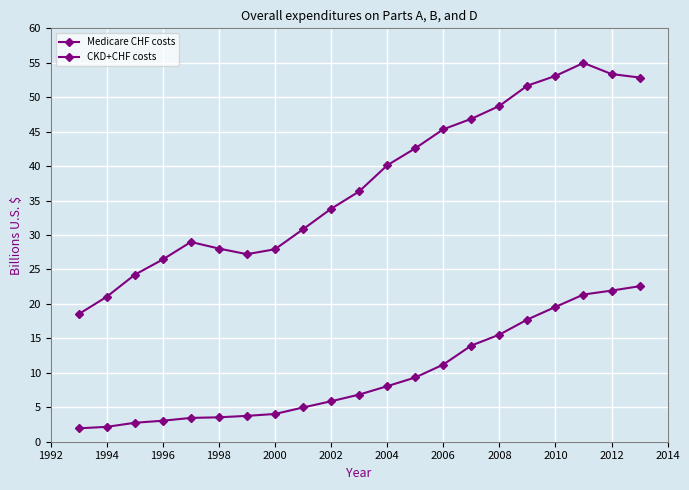

How many values in the Medicare CHF costs series are below 36?

10